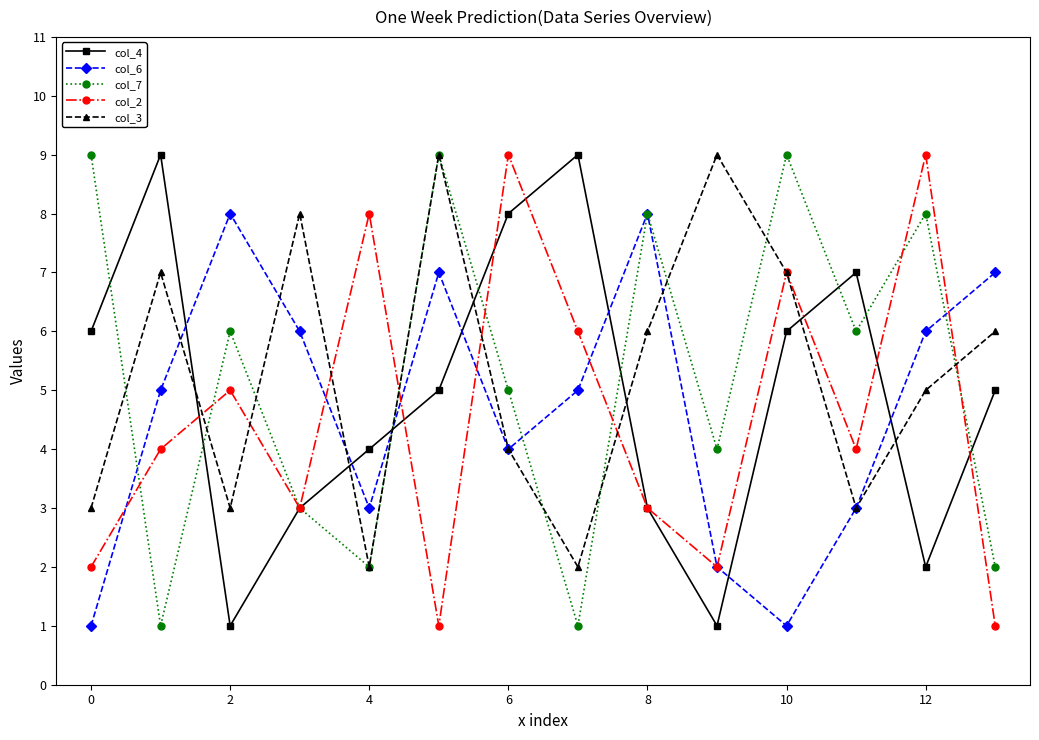

True or false: col_4 and col_6 intersect in this chart.

True